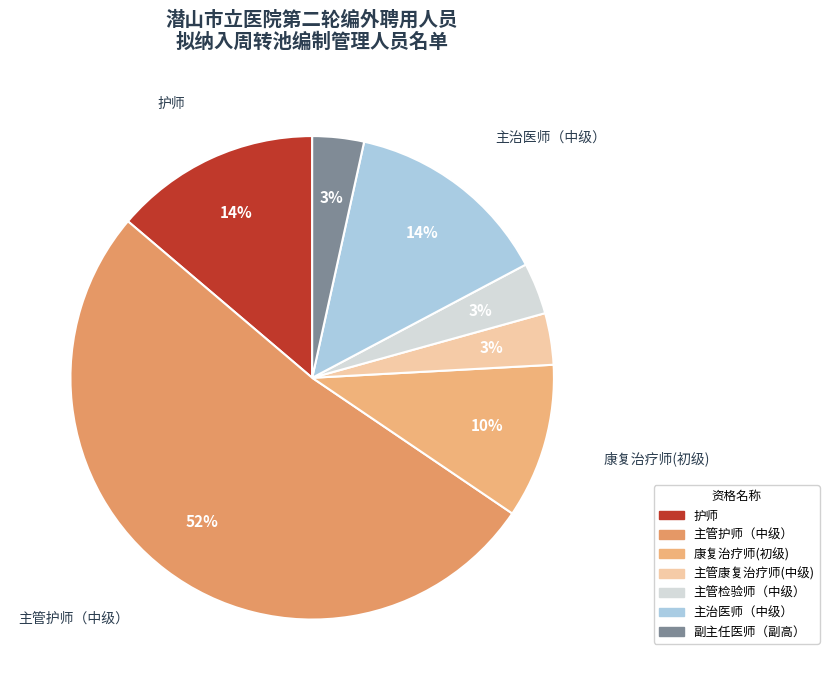

Is the sum of 护师 and 主治医师（中级） greater than half?

No